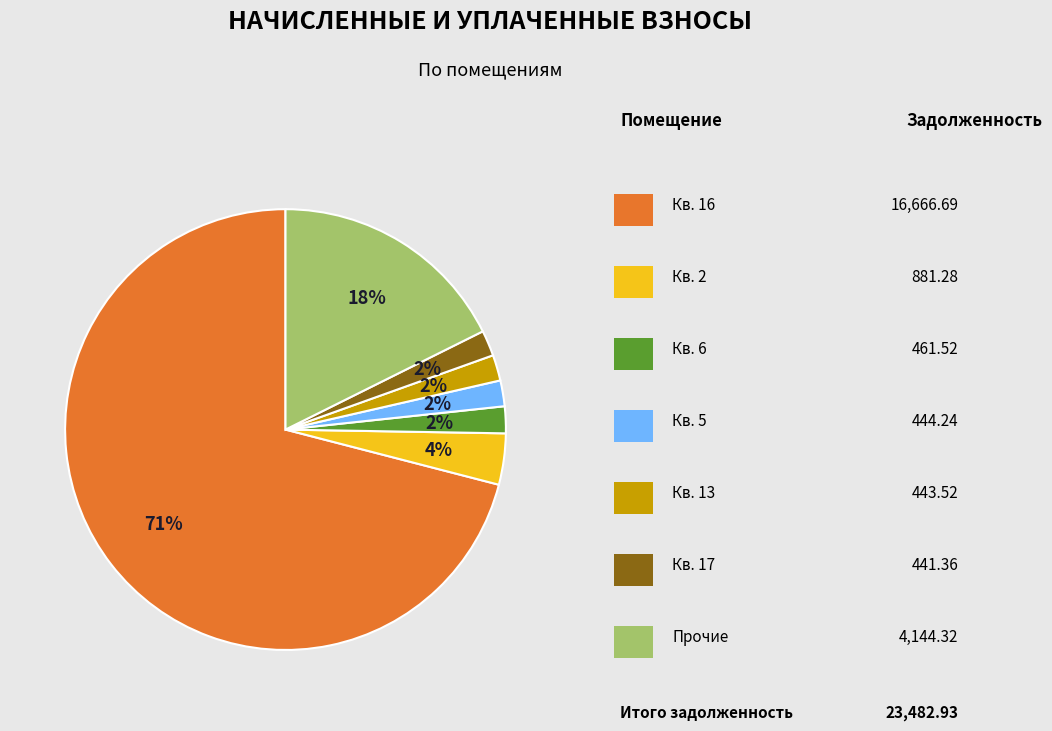

Is there any slice that represents more than half of the pie?

Yes